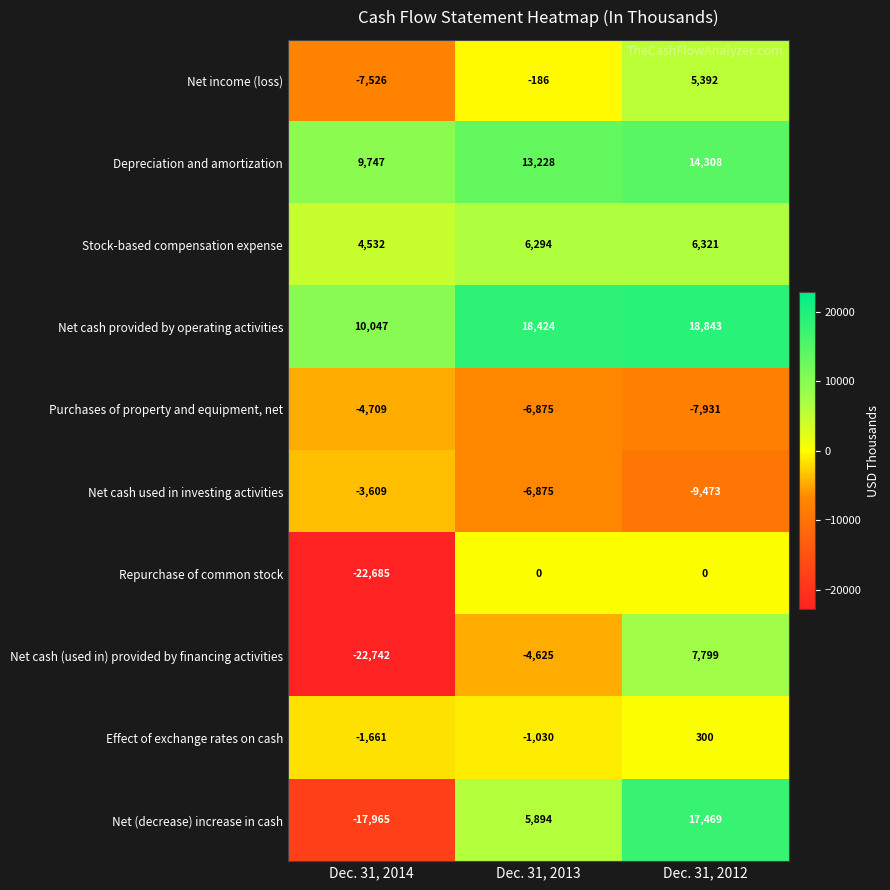

Is it true that Effect of exchange rates on cash equals -2822 at Dec. 31, 2014?

False